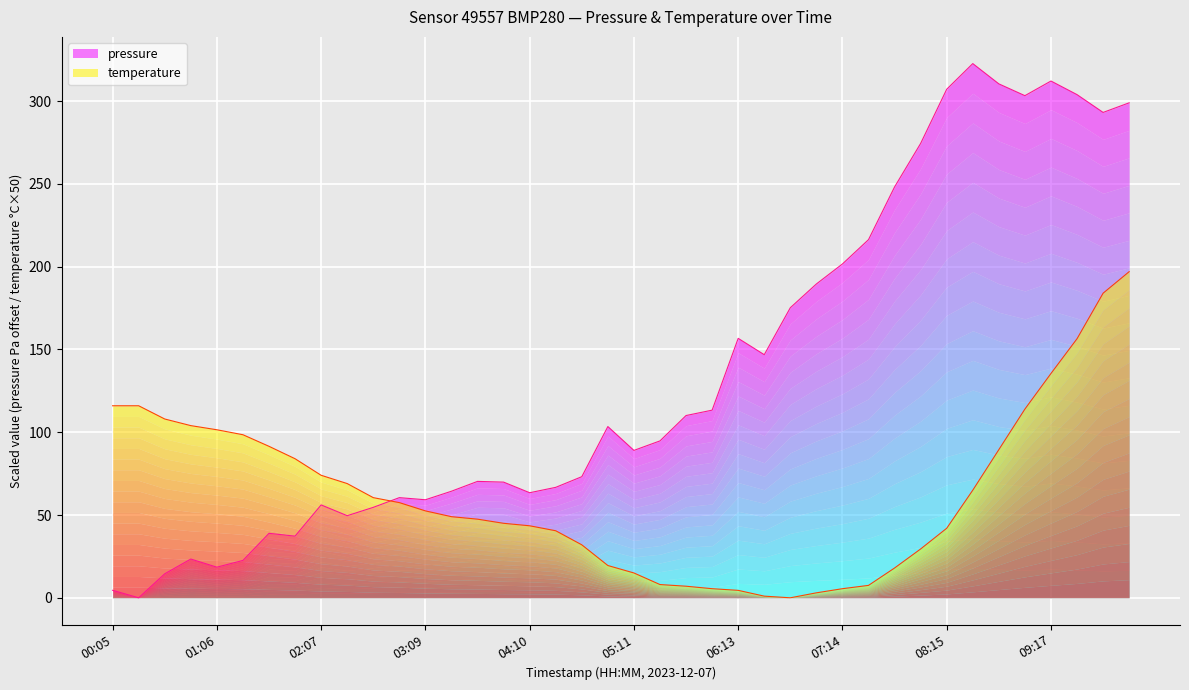

How many lines are shown in the chart?

2